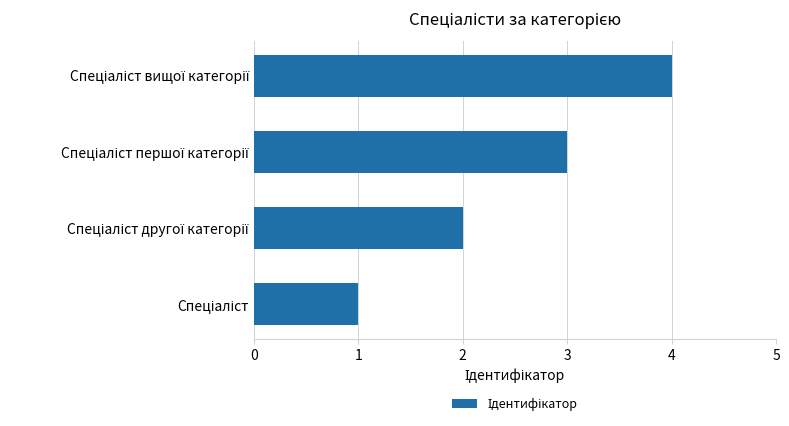

What is the difference between the maximum and minimum values?

3